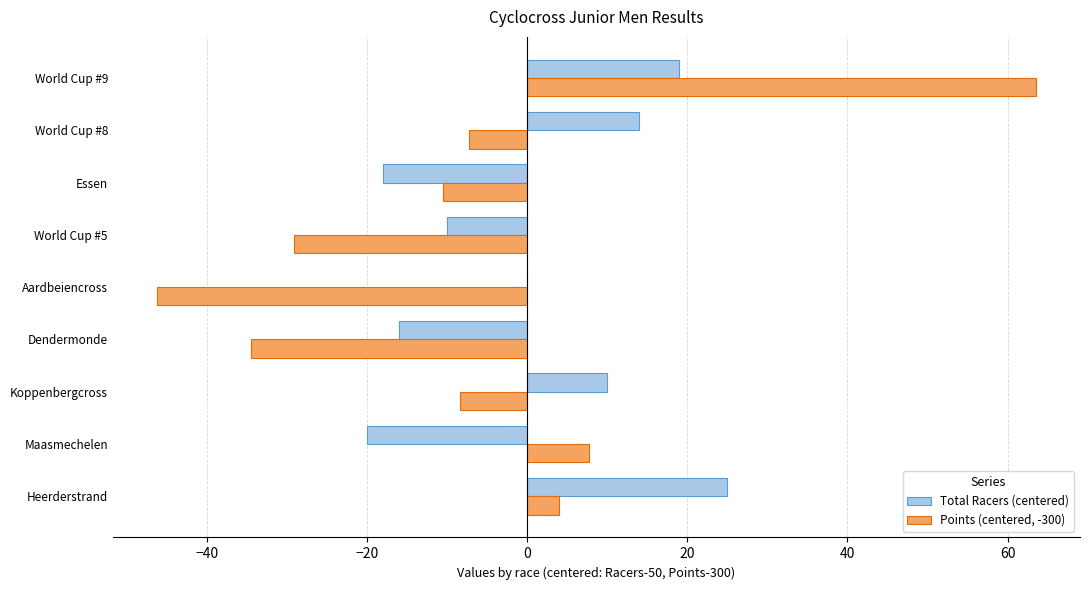

The Total Racers (centered) series shows -16.0 at Dendermonde. True or false?

True